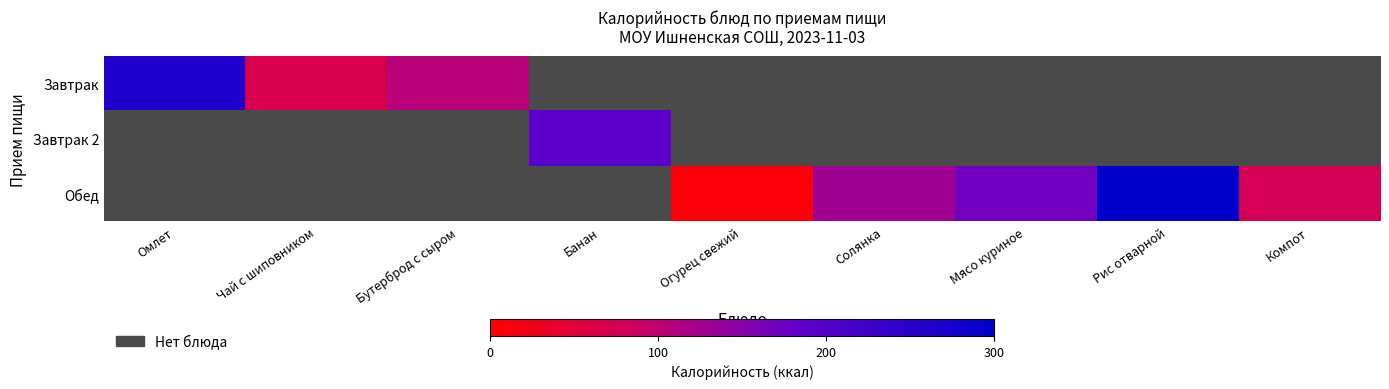

At Огурец свежий, list the series in order from largest to smallest.

Завтрак, Завтрак 2, Обед